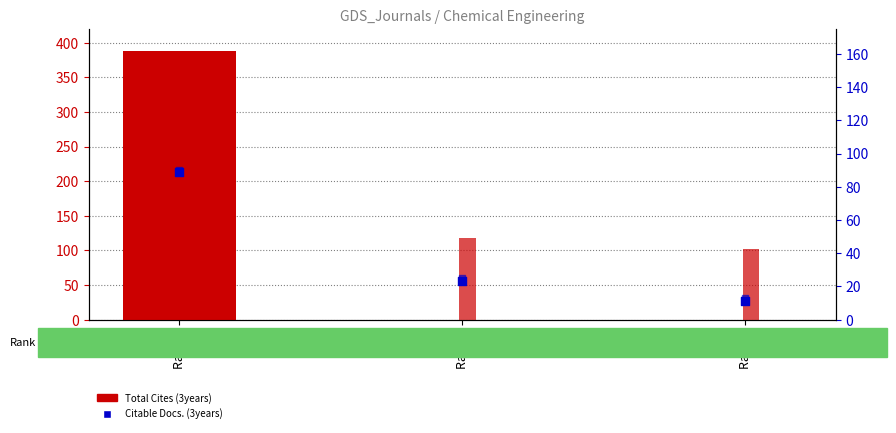

At which category is the sum across all series the highest?

Rank 1